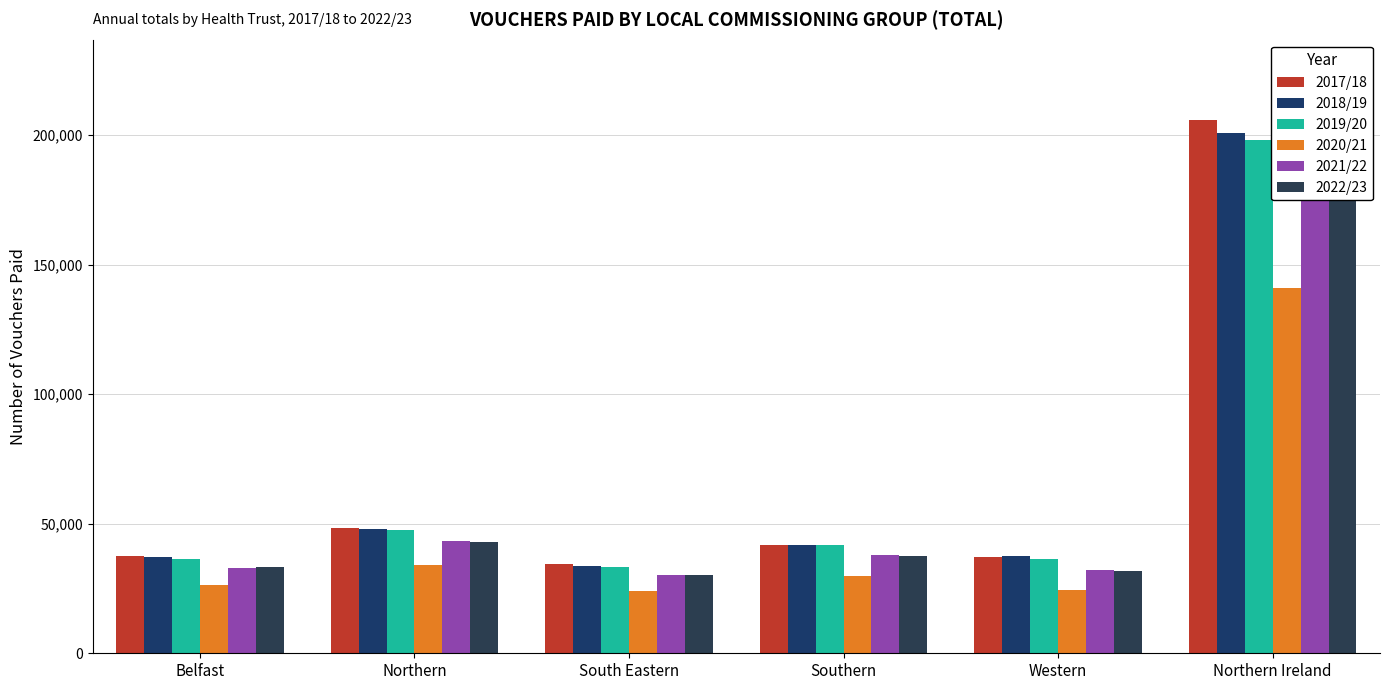

List the series in order of their peak value, lowest first.

2020/21, 2022/23, 2021/22, 2019/20, 2018/19, 2017/18